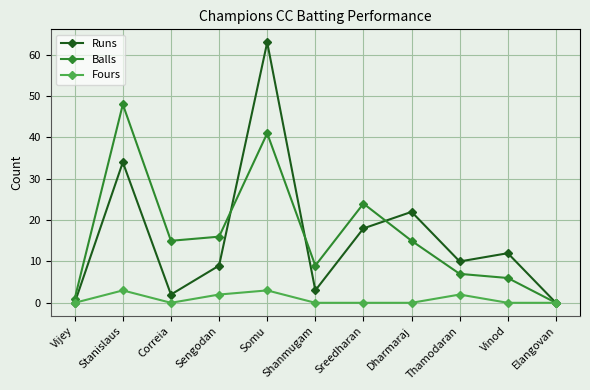

What is the label of the 3rd point from the left?

Correia